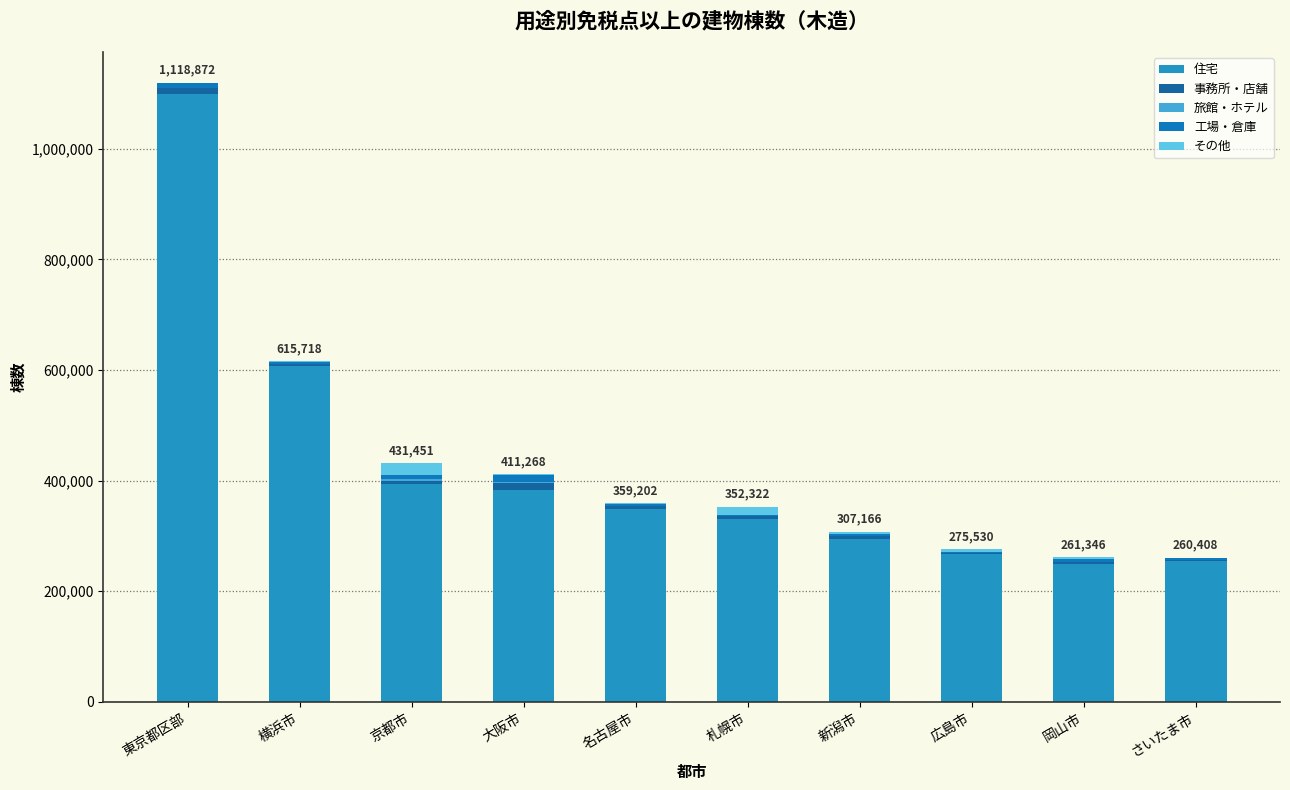

At how many categories does at least one series exceed 603657?

2